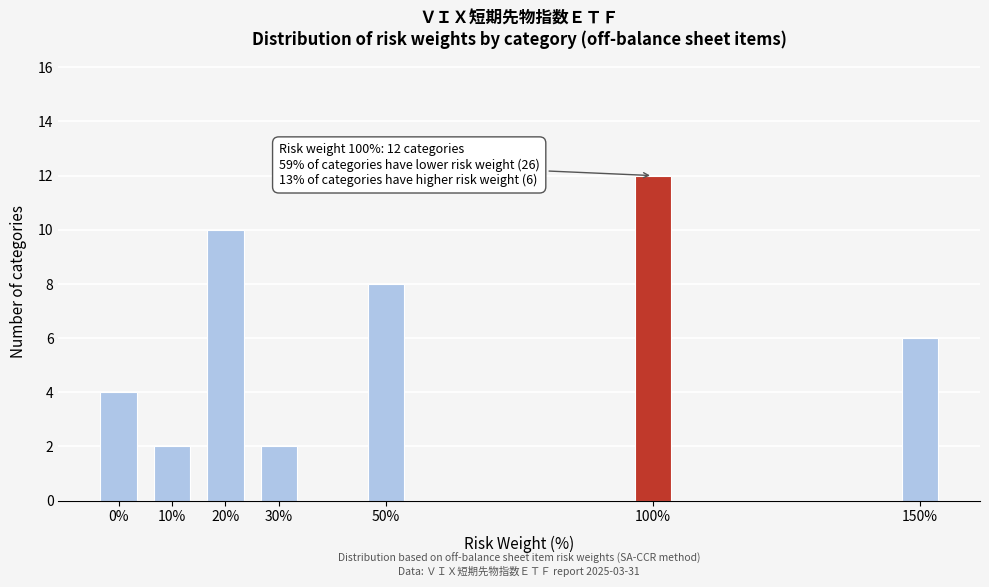

Reading right to left, transcribe all the data shown in this chart.

6	12	8	2	10	2	4